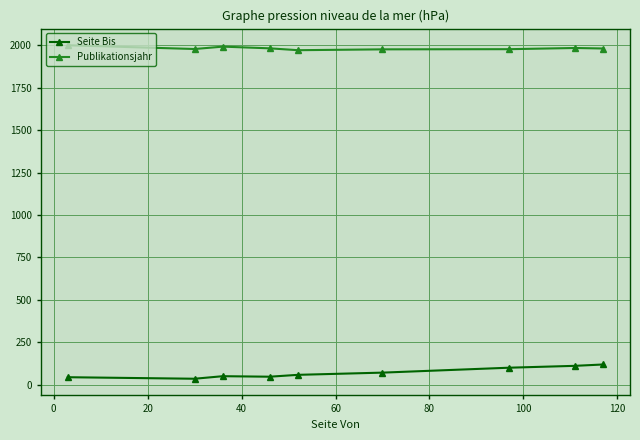

At how many categories does at least one series exceed 1817?

9